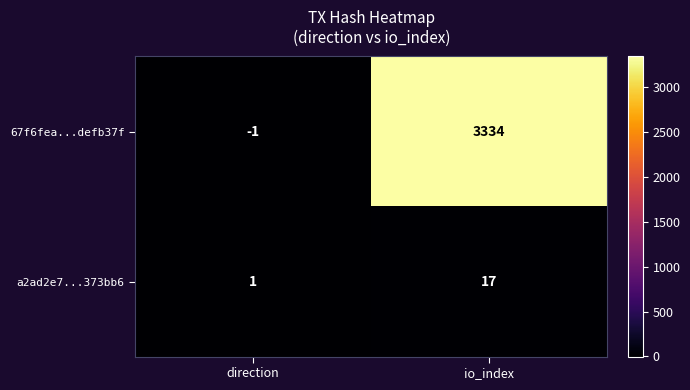

How many data points in a2ad2e7...373bb6 are less than 17?

1